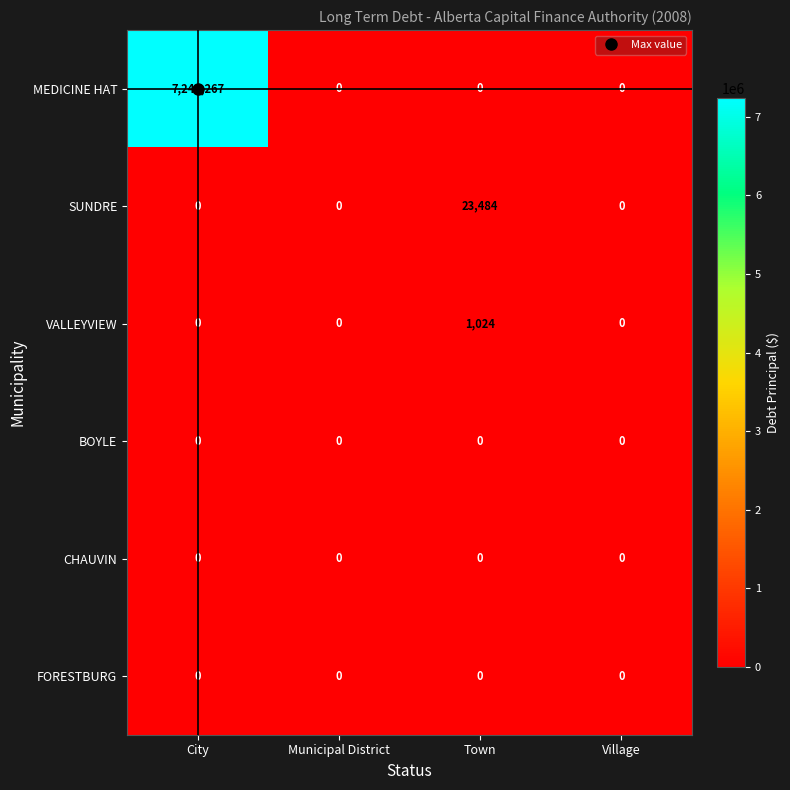

Which series has the widest spread of values?

MEDICINE HAT